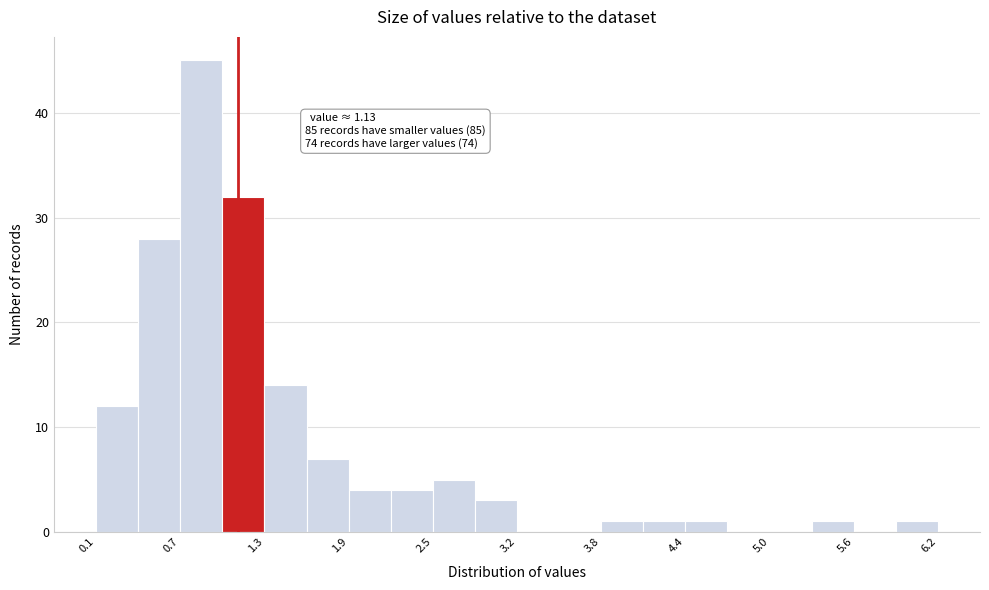

Around what value on the x-axis is the tallest bar? Give the approximate position of its centre, as read against the axis.

0.9